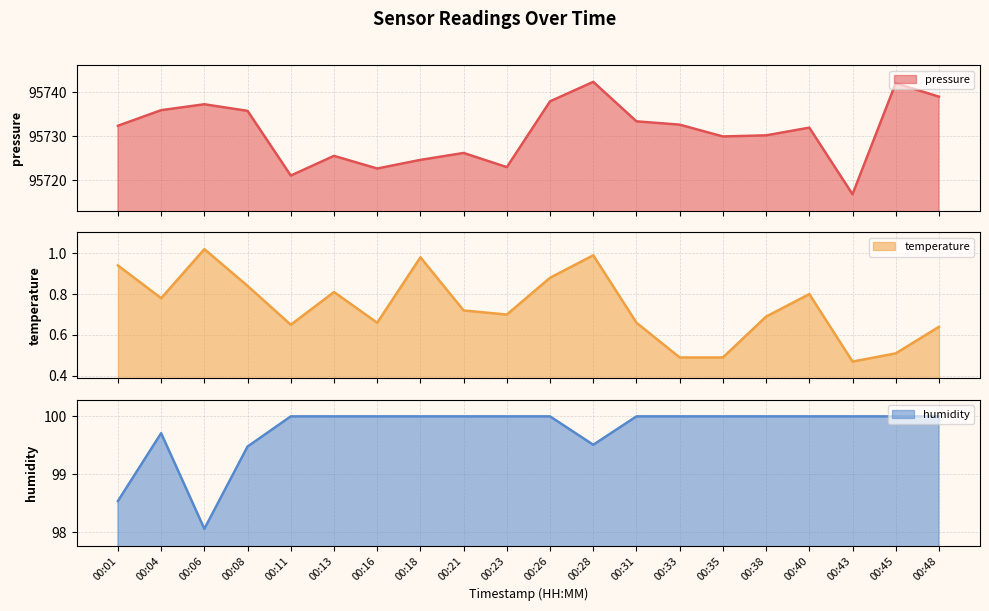

Reading left to right, list all the values displayed in this chart.

pressure: 95732.3	95735.9	95737.2	95735.7	95721.0	95725.5	95722.6	95724.6	95726.2	95722.9	95737.9	95742.3	95733.3	95732.6	95729.9	95730.2	95731.9	95716.8	95742.0	95738.9
temperature: 0.9	0.8	1.0	0.8	0.7	0.8	0.7	1.0	0.7	0.7	0.9	1.0	0.7	0.5	0.5	0.7	0.8	0.5	0.5	0.6
humidity: 98.5	99.7	98.1	99.5	100.0	100.0	100.0	100.0	100.0	100.0	100.0	99.5	100.0	100.0	100.0	100.0	100.0	100.0	100.0	100.0